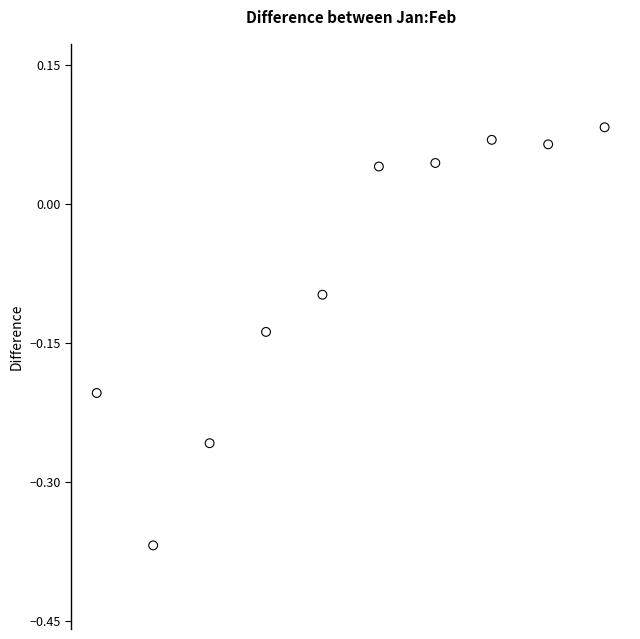

What is the range of Y values (max minus min)?

0.5